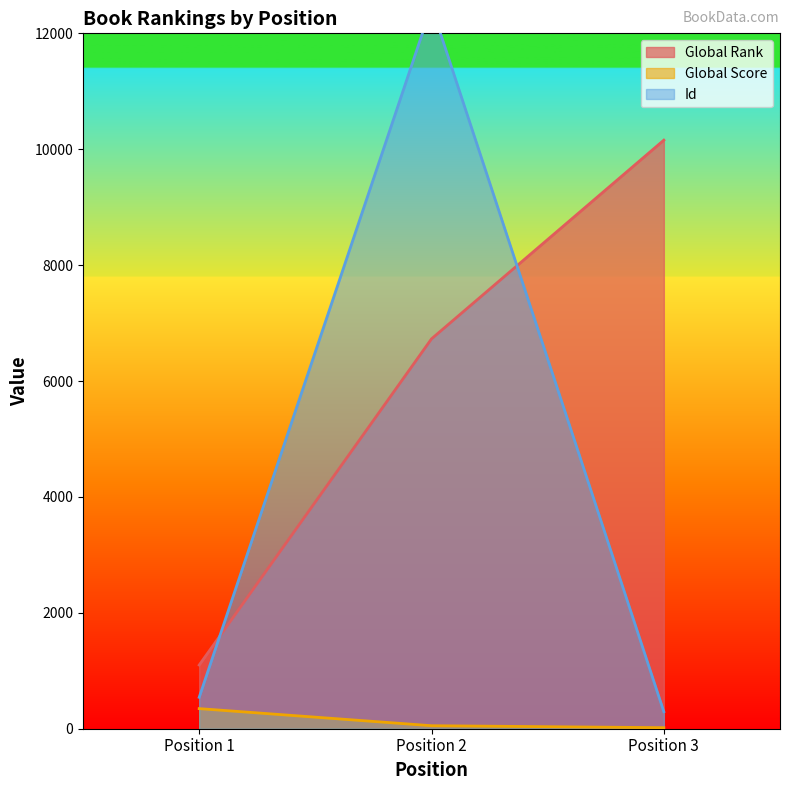

Is it true that Global Score equals 347 at 1?

True